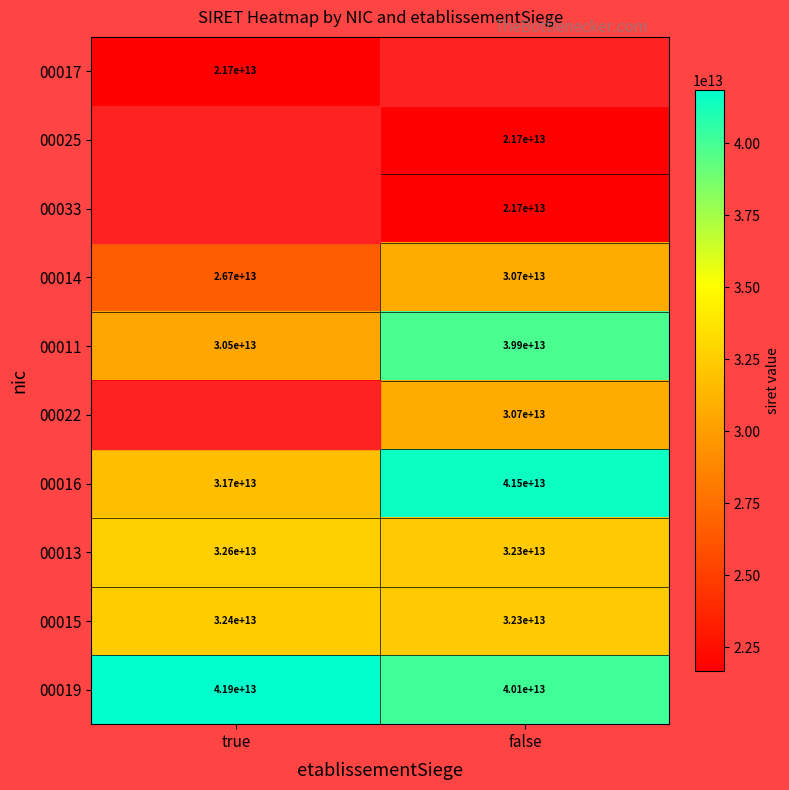

How many series are shown in this chart?

10